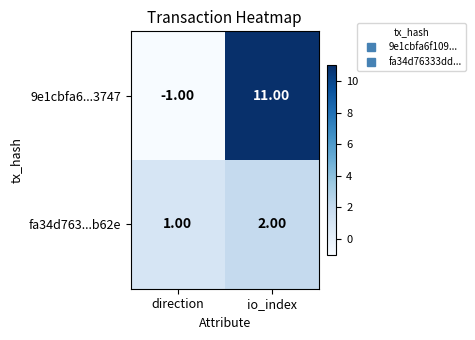

List the series in order of their peak value, highest first.

9e1cbfa6...3747, fa34d763...b62e